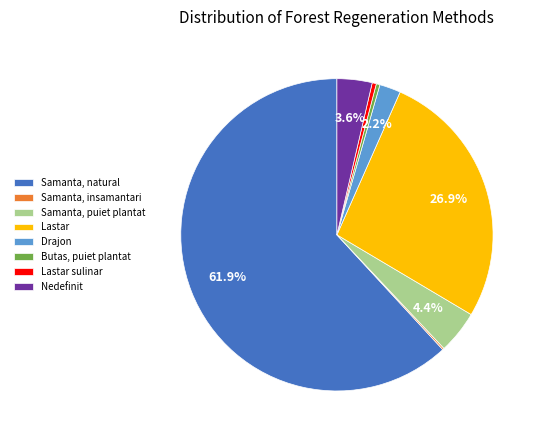

What percentage is the Samanta, natural slice, to the nearest percent?

62%